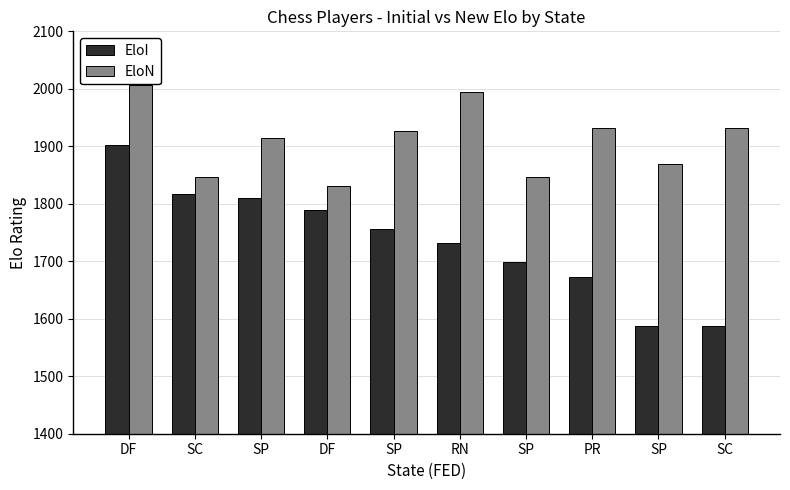

Reading right to left, extract all data points from this chart.

EloI: SC=1587	SP=1588	PR=1672	SP=1699	RN=1732	SP=1757	DF=1789	SP=1810	SC=1817	DF=1903
EloN: SC=1932	SP=1869	PR=1932	SP=1847	RN=1995	SP=1927	DF=1831	SP=1915	SC=1847	DF=2006